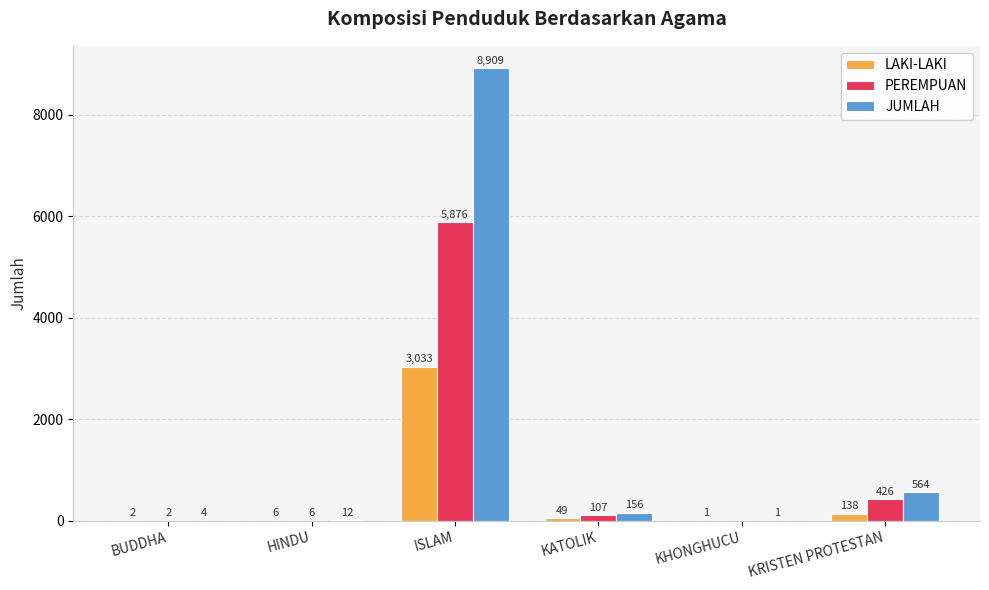

How many categories are shown in the chart?

6